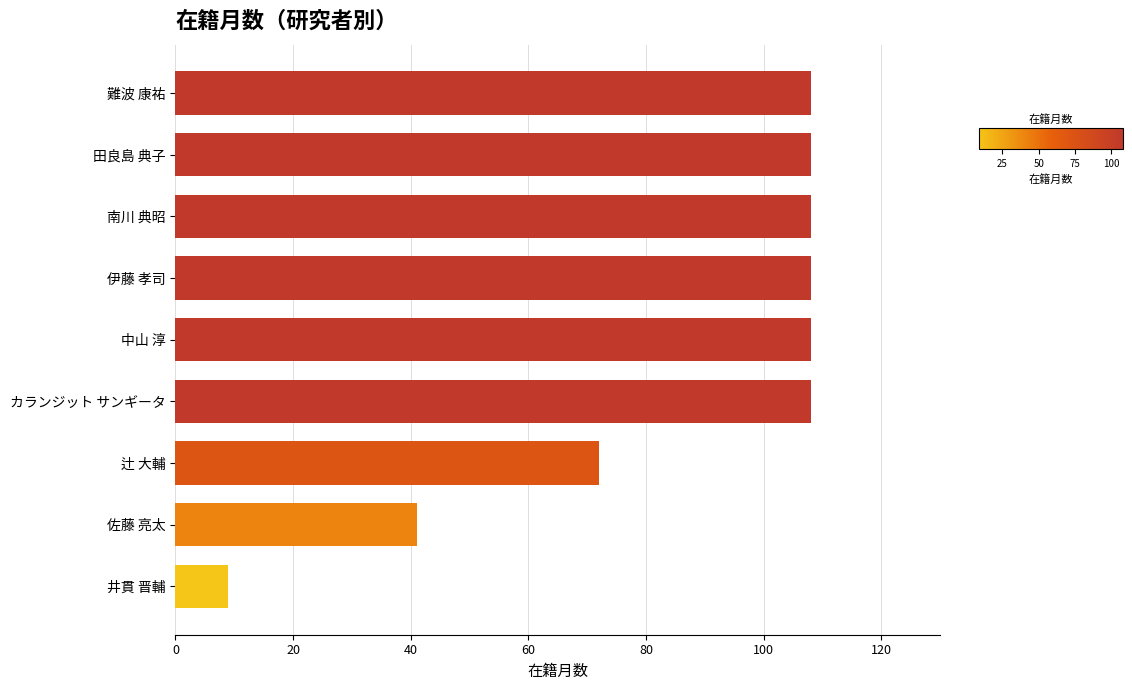

How many values are below 108?

3